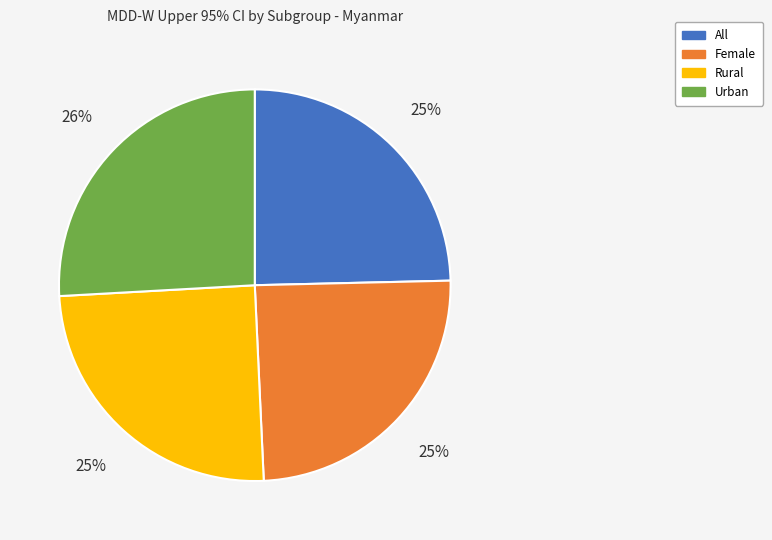

To the nearest percent, what is the average slice percentage?

25%